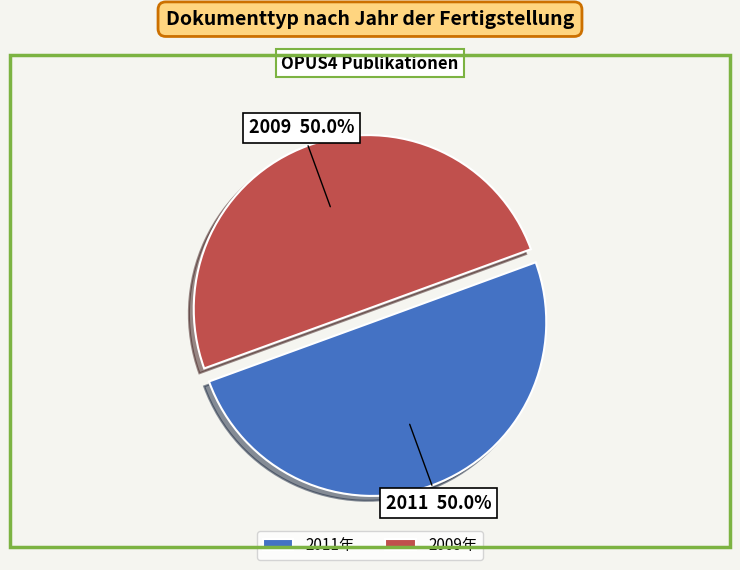

Approximately how many times larger is the value at 2011 compared to 2009?

1.0